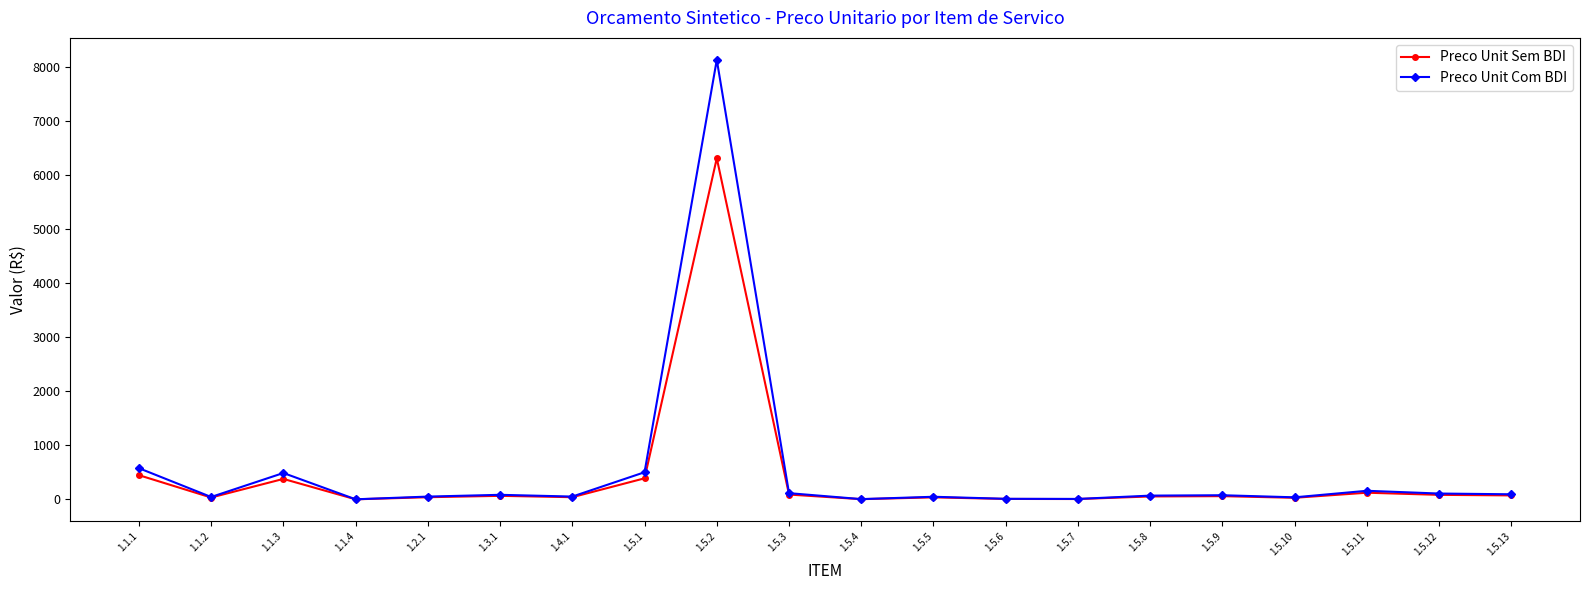

What is the highest value of the Preco Unit Sem BDI series?

6304.7